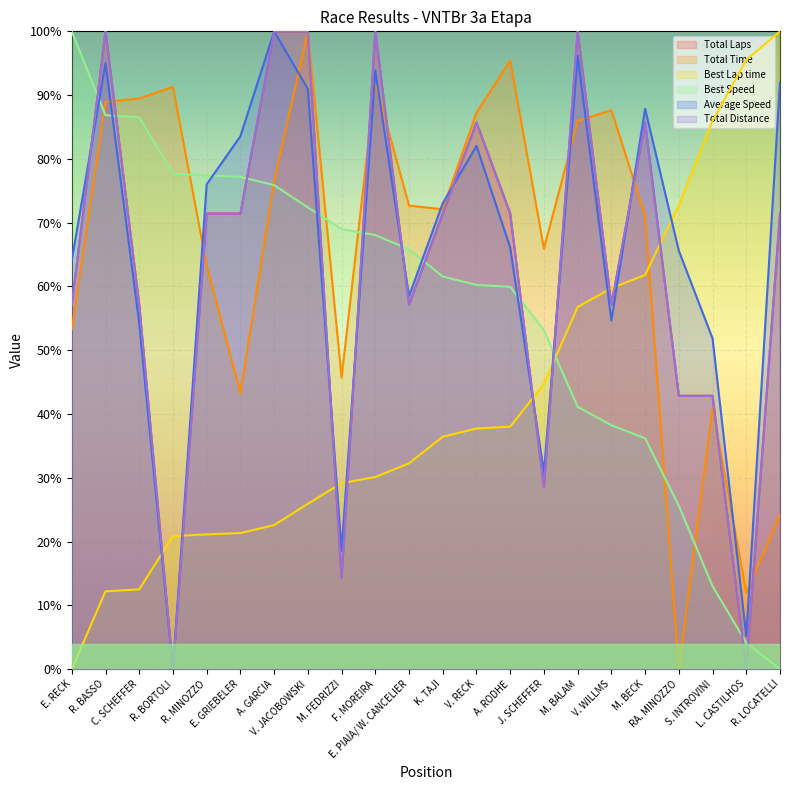

Reading left to right, list all the values displayed in this chart.

Total Laps: E. RECK=57.1	R. BASSO=100.0	C. SCHEFFER=57.1	R. BORTOLI=0.0	R. MINOZZO=71.4	E. GRIEBELER=71.4	A. GARCIA=100.0	V. JACOBOWSKI=100.0	M. FEDRIZZI=14.3	F. MOREIRA=100.0	E. PIAIA/ W. CANCELIER=57.1	K. TAJI=71.4	V. RECK=85.7	A. RODHE=71.4	J. SCHEFFER=28.6	M. BALAM=100.0	V. WILLMS=57.1	M. BECK=85.7	RA. MINOZZO=42.9	S. INTROVINI=42.9	L. CASTILHOS=0.0	R. LOCATELLI=71.4
Total Time: E. RECK=53.3	R. BASSO=89.0	C. SCHEFFER=89.5	R. BORTOLI=91.3	R. MINOZZO=63.3	E. GRIEBELER=43.2	A. GARCIA=76.5	V. JACOBOWSKI=100.0	M. FEDRIZZI=45.7	F. MOREIRA=92.0	E. PIAIA/ W. CANCELIER=72.7	K. TAJI=72.1	V. RECK=87.2	A. RODHE=95.4	J. SCHEFFER=66.0	M. BALAM=85.9	V. WILLMS=87.6	M. BECK=71.1	RA. MINOZZO=0.0	S. INTROVINI=41.0	L. CASTILHOS=12.0	R. LOCATELLI=24.2
Best Lap time: E. RECK=0.0	R. BASSO=12.2	C. SCHEFFER=12.5	R. BORTOLI=20.9	R. MINOZZO=21.1	E. GRIEBELER=21.3	A. GARCIA=22.6	V. JACOBOWSKI=25.9	M. FEDRIZZI=29.2	F. MOREIRA=30.1	E. PIAIA/ W. CANCELIER=32.3	K. TAJI=36.4	V. RECK=37.7	A. RODHE=38.0	J. SCHEFFER=44.7	M. BALAM=56.8	V. WILLMS=59.7	M. BECK=61.8	RA. MINOZZO=72.7	S. INTROVINI=86.0	L. CASTILHOS=95.5	R. LOCATELLI=100.0
Best Speed: E. RECK=100.0	R. BASSO=86.8	C. SCHEFFER=86.5	R. BORTOLI=77.7	R. MINOZZO=77.4	E. GRIEBELER=77.2	A. GARCIA=75.9	V. JACOBOWSKI=72.4	M. FEDRIZZI=69.0	F. MOREIRA=68.0	E. PIAIA/ W. CANCELIER=65.8	K. TAJI=61.6	V. RECK=60.2	A. RODHE=59.9	J. SCHEFFER=53.2	M. BALAM=41.1	V. WILLMS=38.2	M. BECK=36.2	RA. MINOZZO=25.6	S. INTROVINI=13.0	L. CASTILHOS=4.1	R. LOCATELLI=0.0
Average Speed: E. RECK=64.1	R. BASSO=95.0	C. SCHEFFER=54.2	R. BORTOLI=0.0	R. MINOZZO=76.0	E. GRIEBELER=83.5	A. GARCIA=100.0	V. JACOBOWSKI=91.0	M. FEDRIZZI=18.6	F. MOREIRA=93.9	E. PIAIA/ W. CANCELIER=58.5	K. TAJI=73.0	V. RECK=82.0	A. RODHE=66.1	J. SCHEFFER=30.8	M. BALAM=96.2	V. WILLMS=54.7	M. BECK=87.8	RA. MINOZZO=65.6	S. INTROVINI=51.8	L. CASTILHOS=5.2	R. LOCATELLI=92.0
Total Distance: E. RECK=57.1	R. BASSO=100.0	C. SCHEFFER=57.1	R. BORTOLI=0.0	R. MINOZZO=71.4	E. GRIEBELER=71.4	A. GARCIA=100.0	V. JACOBOWSKI=100.0	M. FEDRIZZI=14.3	F. MOREIRA=100.0	E. PIAIA/ W. CANCELIER=57.1	K. TAJI=71.4	V. RECK=85.7	A. RODHE=71.4	J. SCHEFFER=28.6	M. BALAM=100.0	V. WILLMS=57.1	M. BECK=85.7	RA. MINOZZO=42.9	S. INTROVINI=42.9	L. CASTILHOS=0.0	R. LOCATELLI=71.4